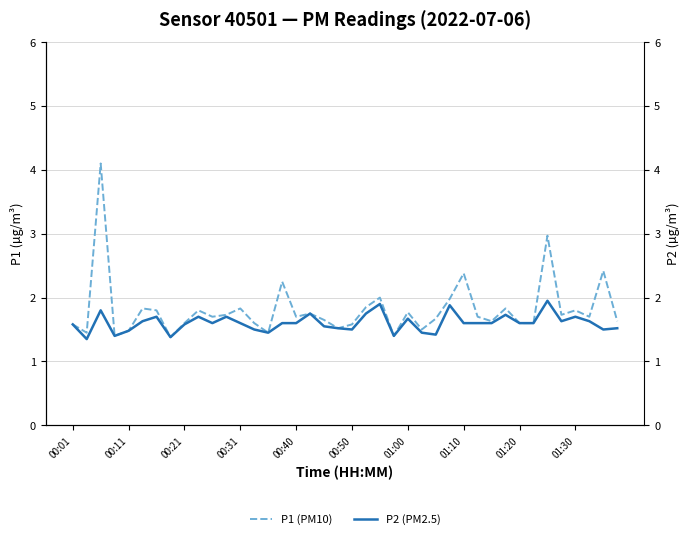

True or false: P2 (PM2.5) and P1 (PM10) intersect in this chart.

False